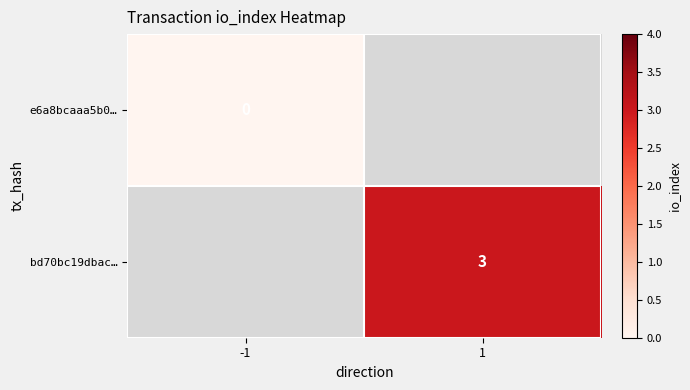

At which category does the chart reach its minimum across all series?

-1